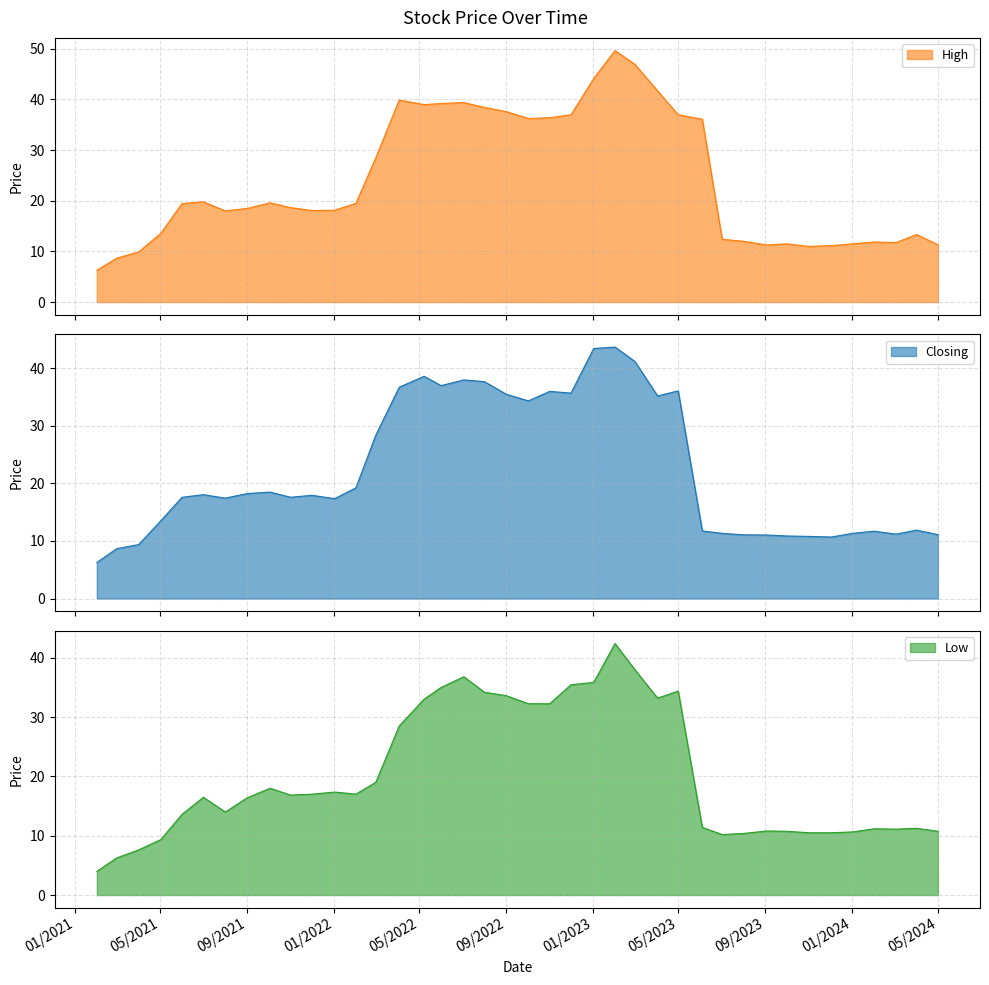

What is the minimum value for High?

6.3